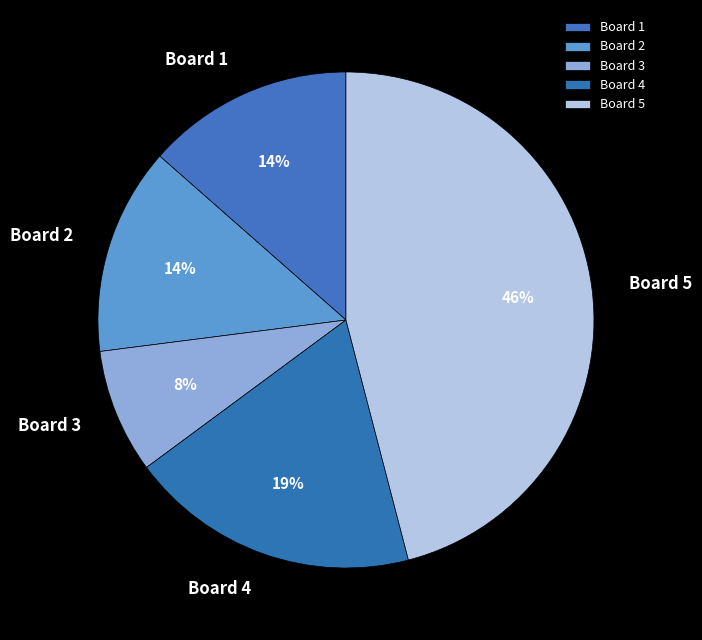

To the nearest percent, what is the average slice percentage?

20%